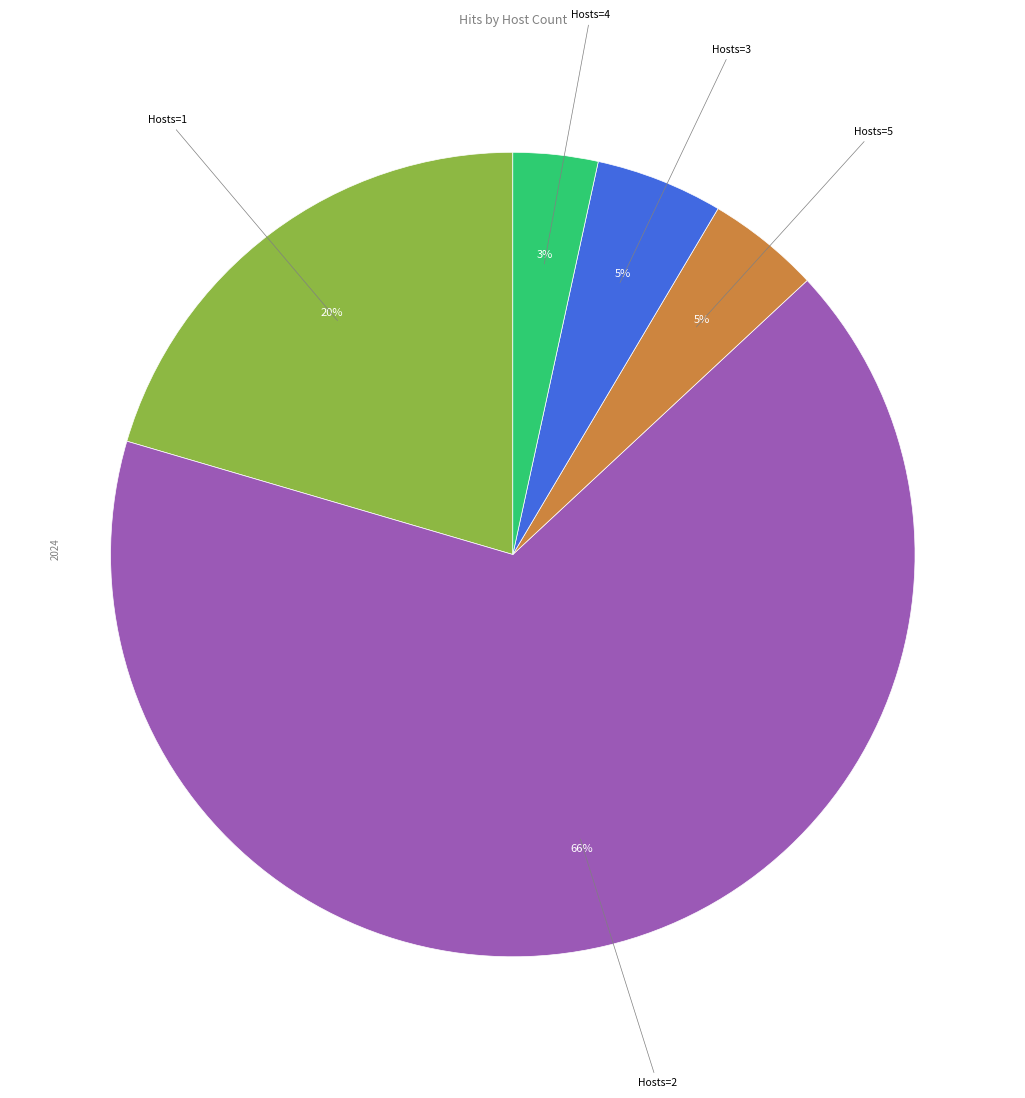

To the nearest percent, what is the average slice percentage?

20%